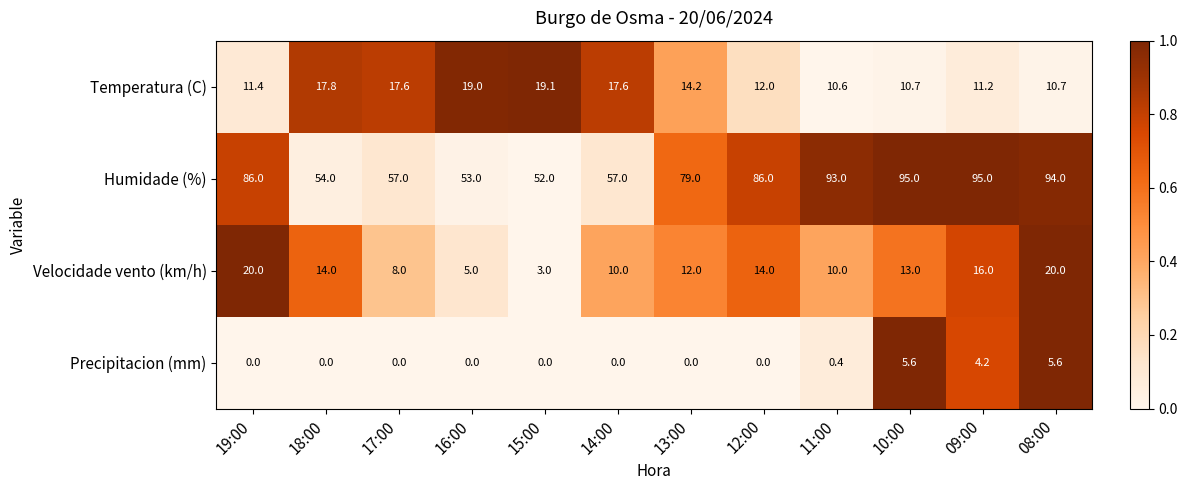

What is the difference between the Precipitacion (mm) values at 13:00 and 08:00?

5.6